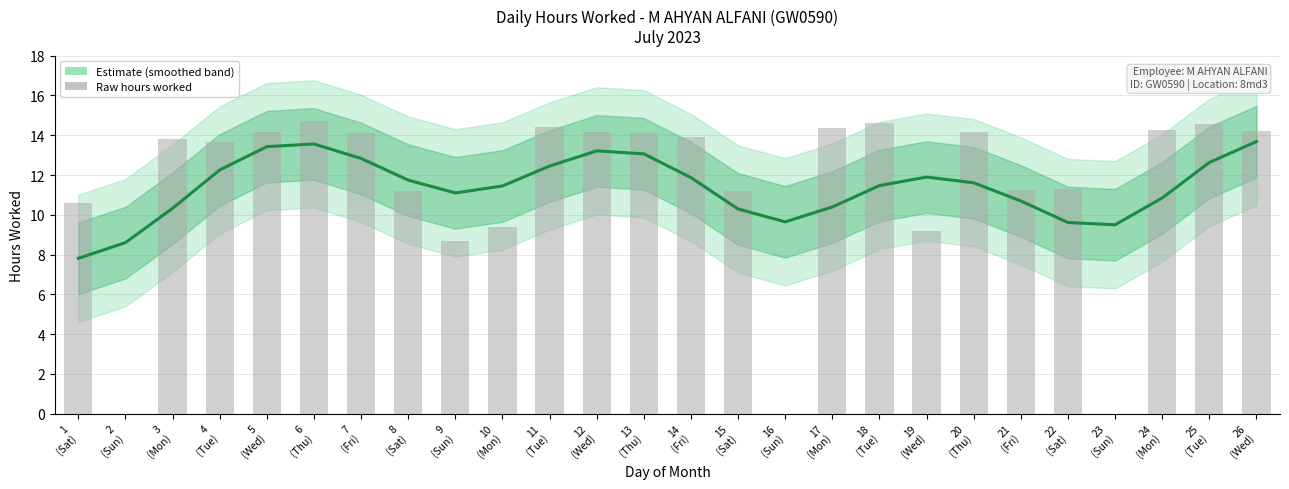

Which category has the lowest value in the Raw hours series?

2
(Sun)